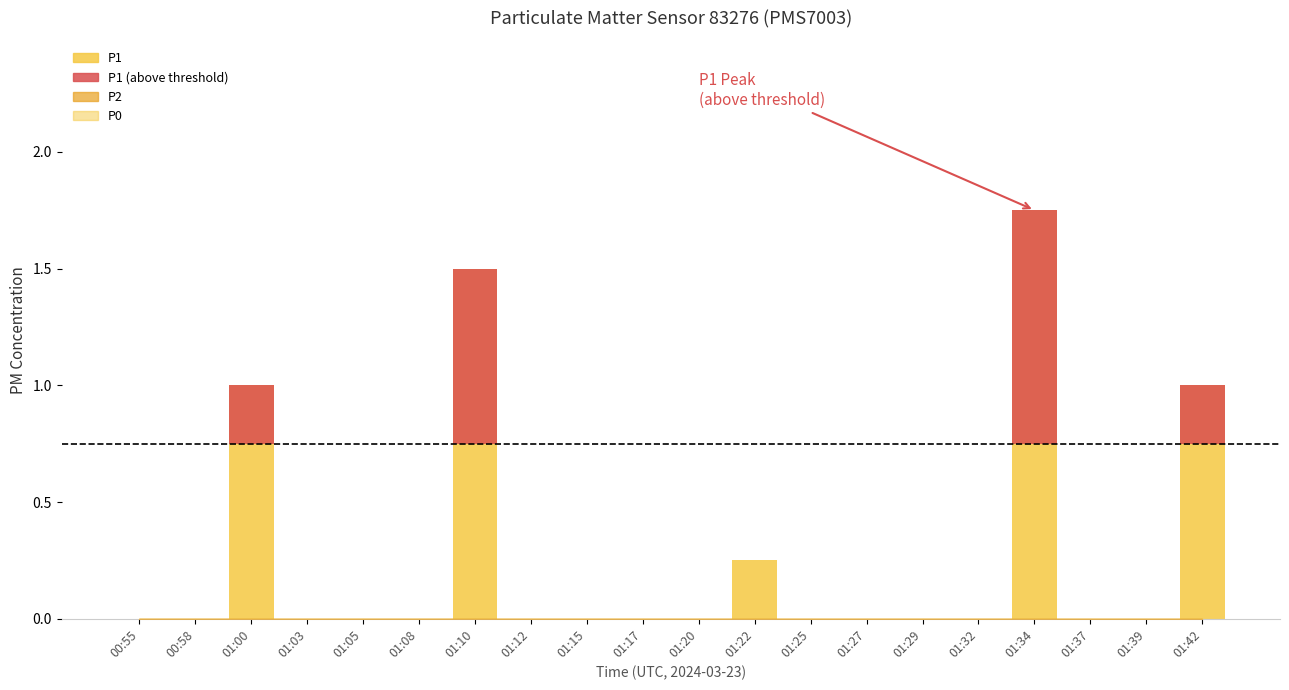

What is the label of the 7th bar from the right?

01:27